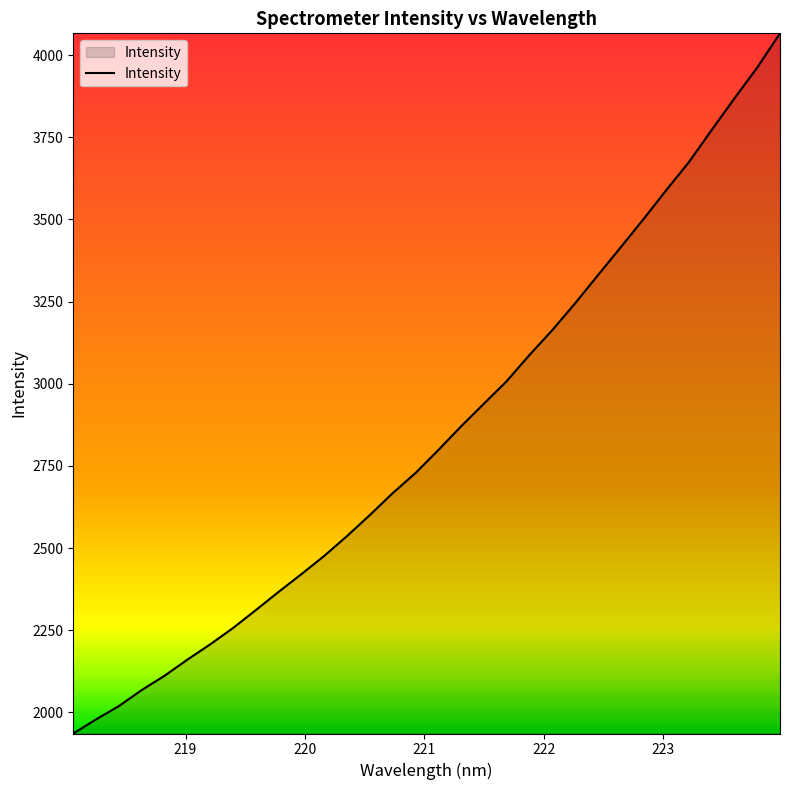

What is the difference between the maximum and minimum values?

2130.4